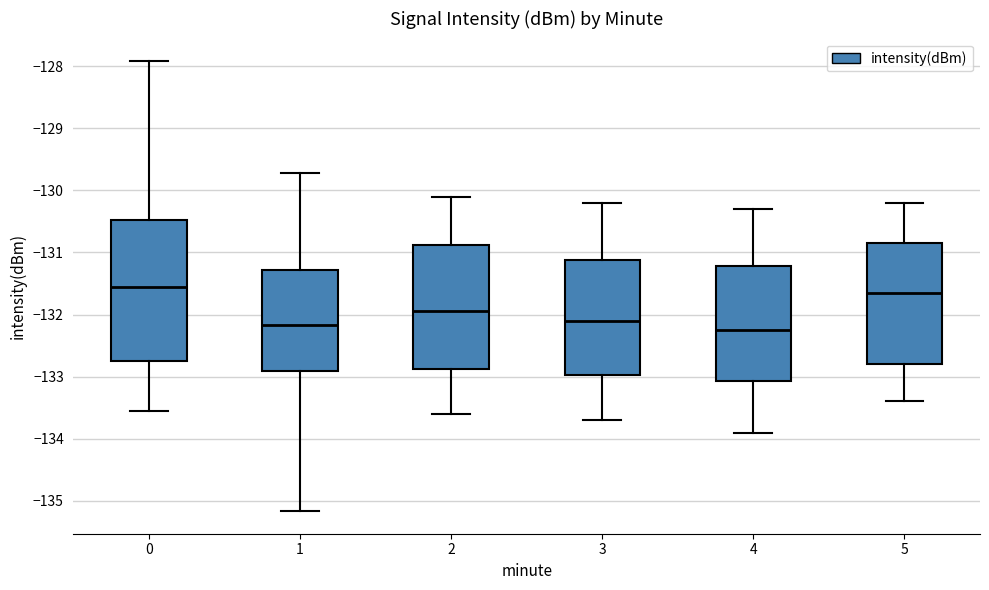

Reading left to right, read every box against the y-axis: the position of its median line, the range the box covers, and the ends of its whiskers. The values are not printed on the chart, so give them approximately, as read against the axis.

0: median -131.6, box -132.8 to -130.5, whiskers -133.6 to -127.9
1: median -132.2, box -132.9 to -131.3, whiskers -135.2 to -129.7
2: median -131.9, box -132.9 to -130.9, whiskers -133.6 to -130.1
3: median -132.1, box -133.0 to -131.1, whiskers -133.7 to -130.2
4: median -132.2, box -133.1 to -131.2, whiskers -133.9 to -130.3
5: median -131.6, box -132.8 to -130.8, whiskers -133.4 to -130.2